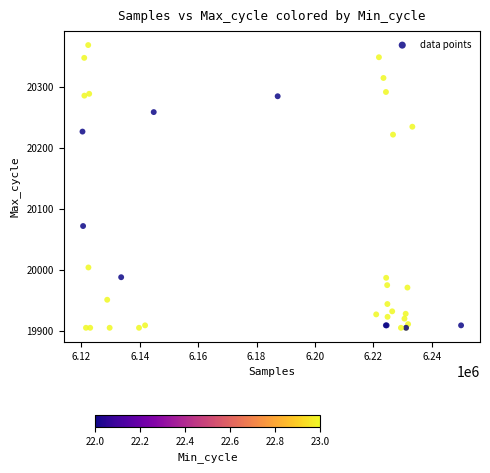

What Y value in the scatter plot is closest to 20137?

20072